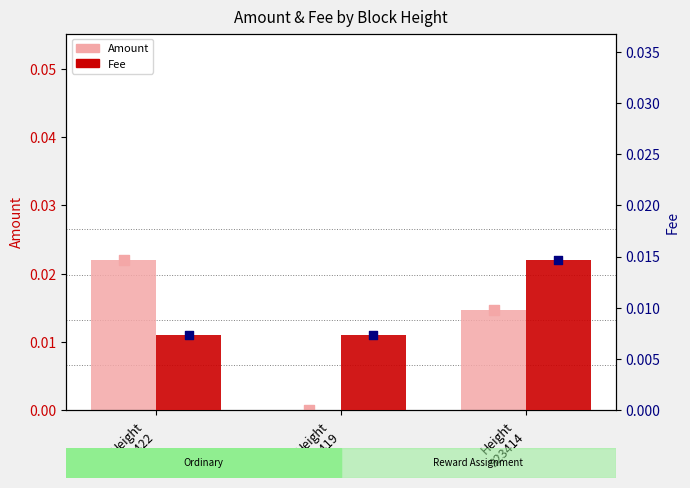

Which series contains the highest Y value?

Amount